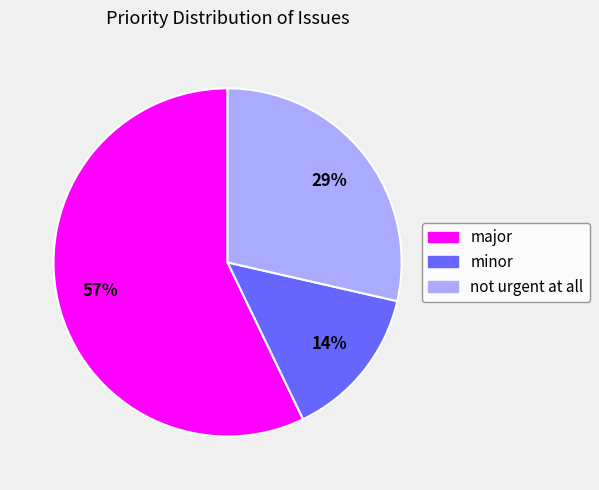

To the nearest percent, what is the difference between the largest and smallest slice percentages?

43%